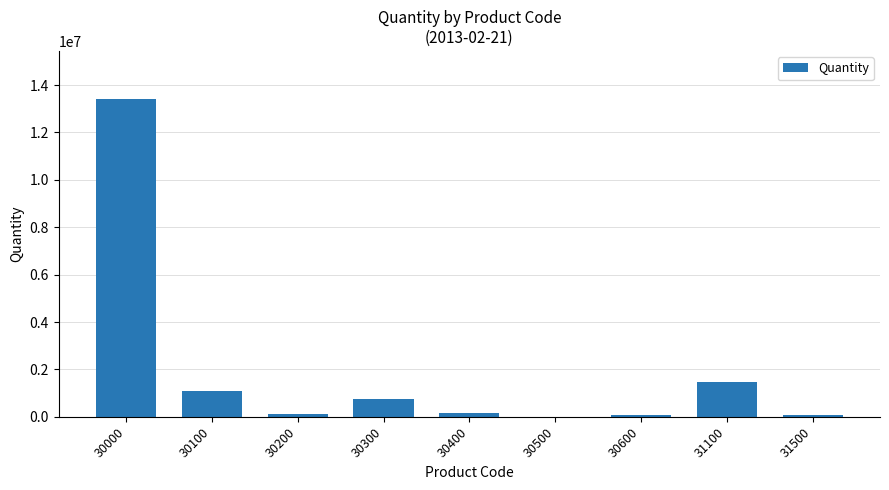

The value at 30000 is 22741600. True or false?

False